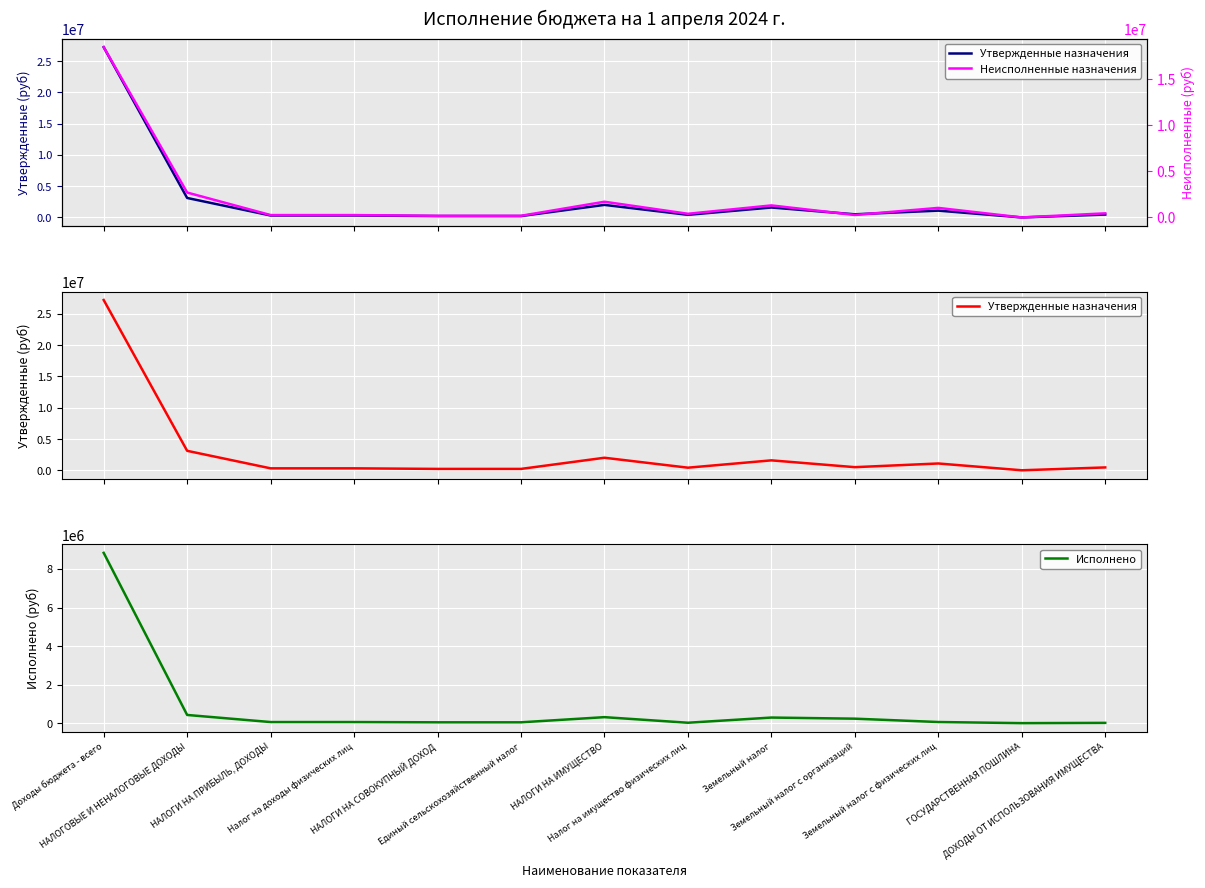

Does the chart display data point markers on the line(s)?

No